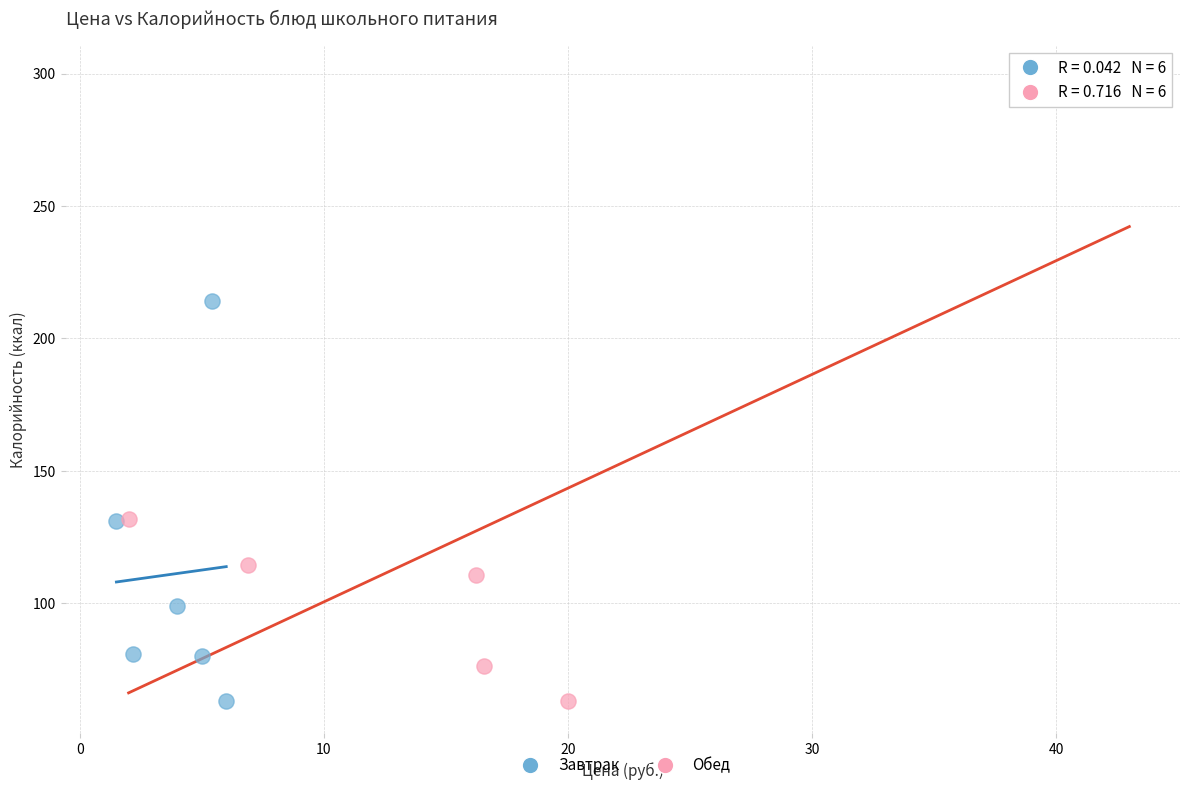

Which series contains the highest Y value?

Обед